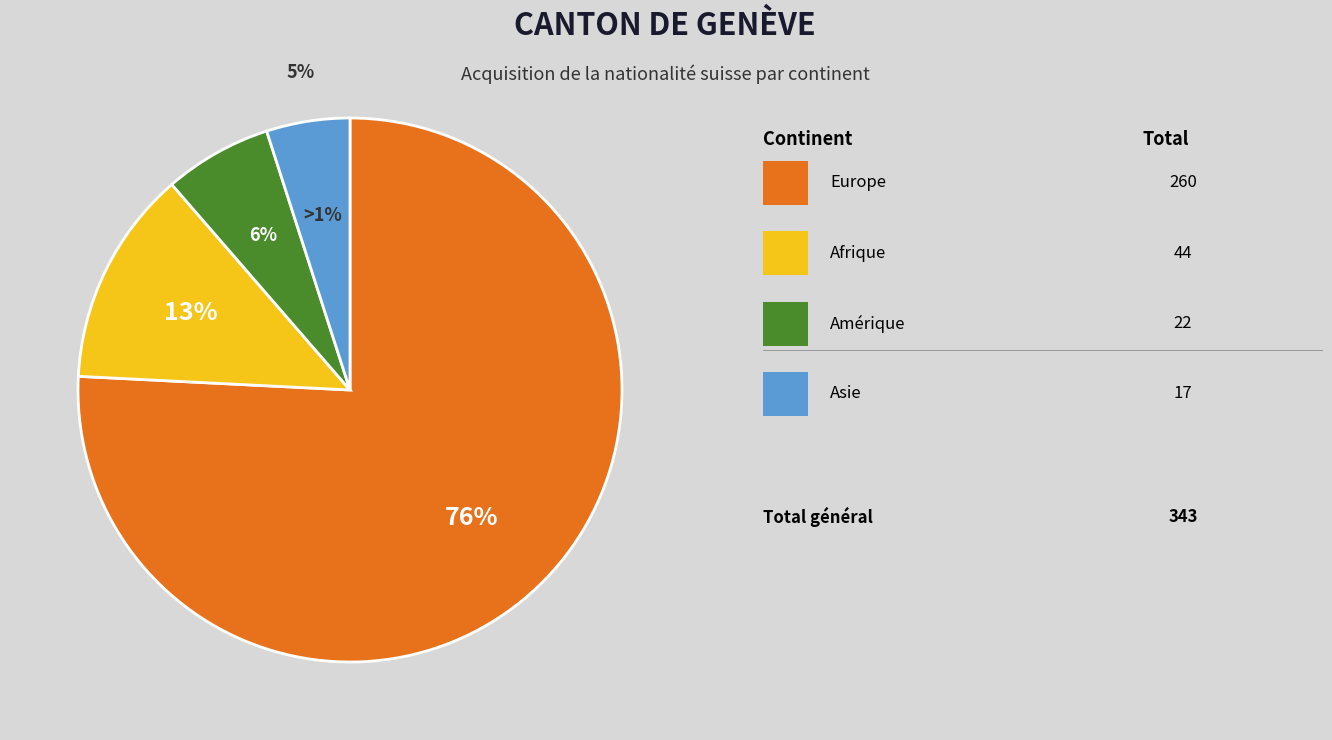

Combined, what portion of the pie is Océanie and Amérique?

6.4%